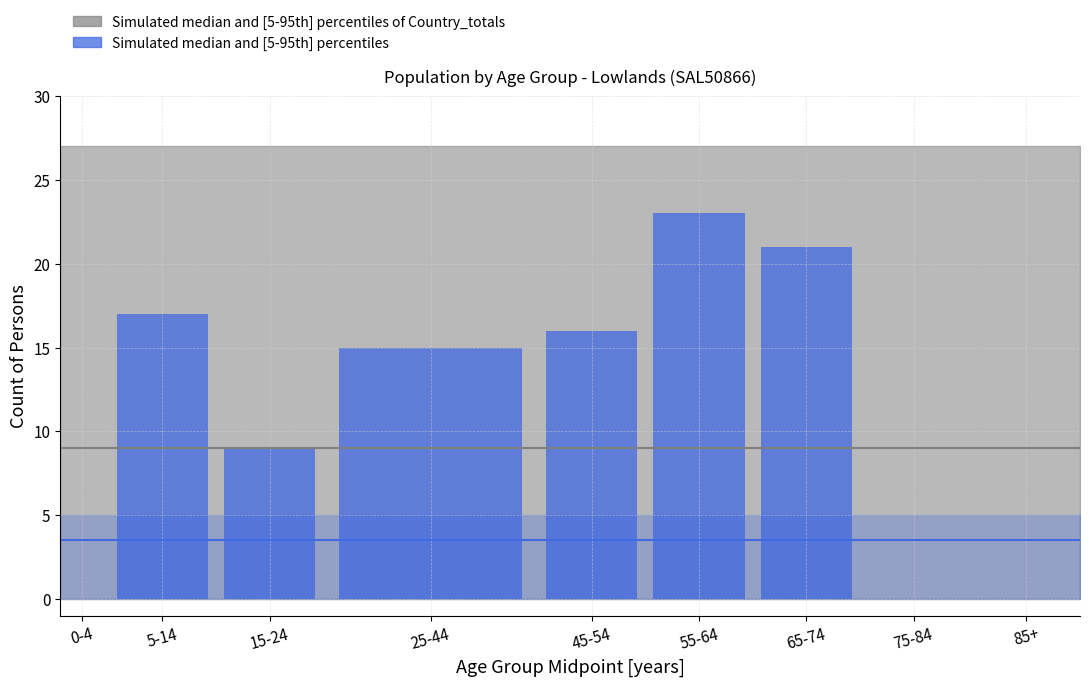

Reading left to right, list all the values displayed in this chart.

0-4=0	5-14=17	15-24=9	25-44=15	45-54=16	55-64=23	65-74=21	75-84=0	85+=0